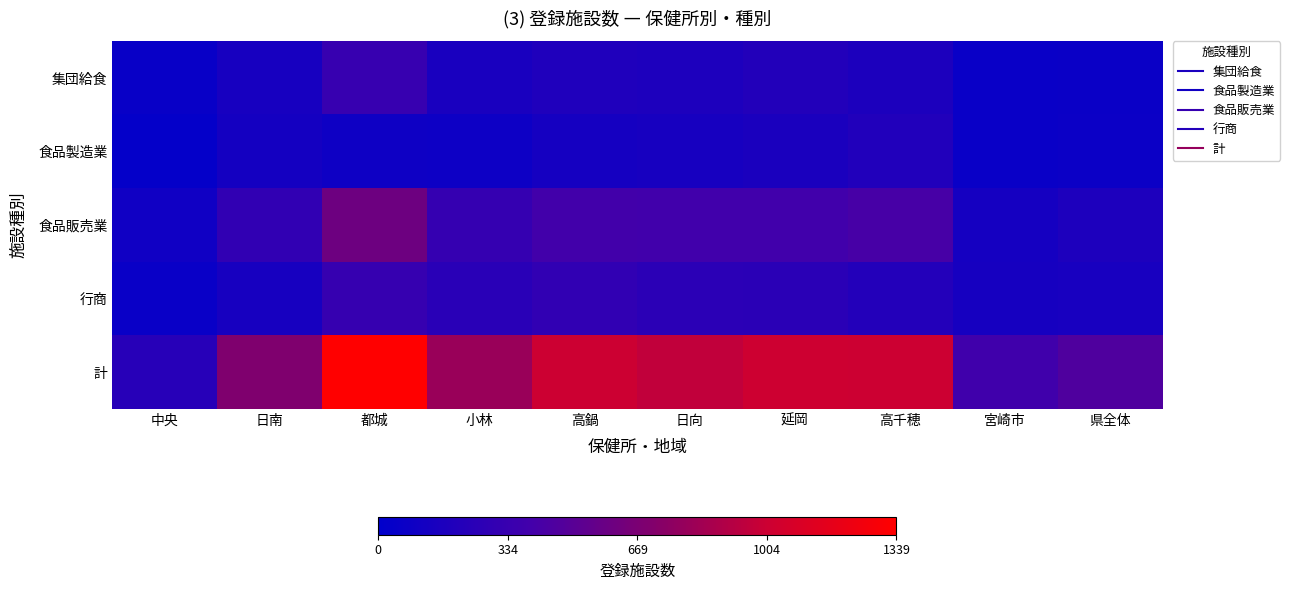

Which series has the largest total across all categories?

計